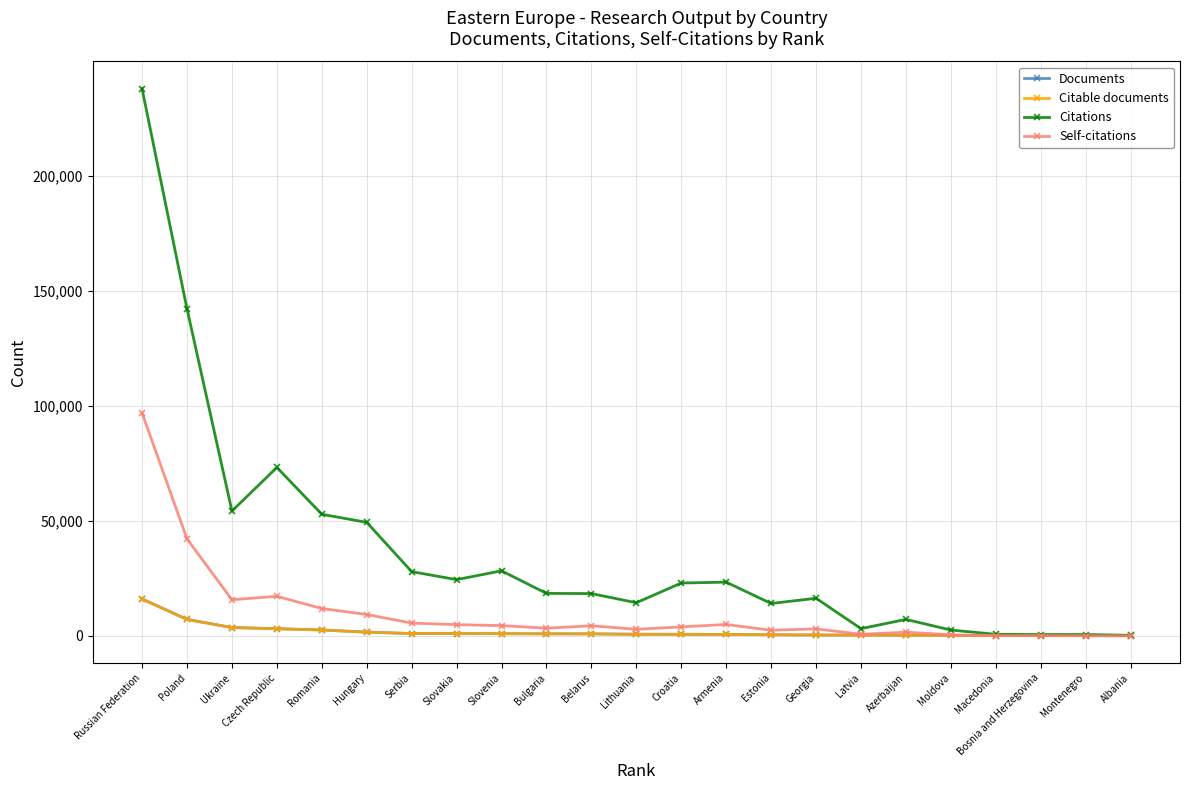

What is the spread (max minus min) of values at Georgia?

15973